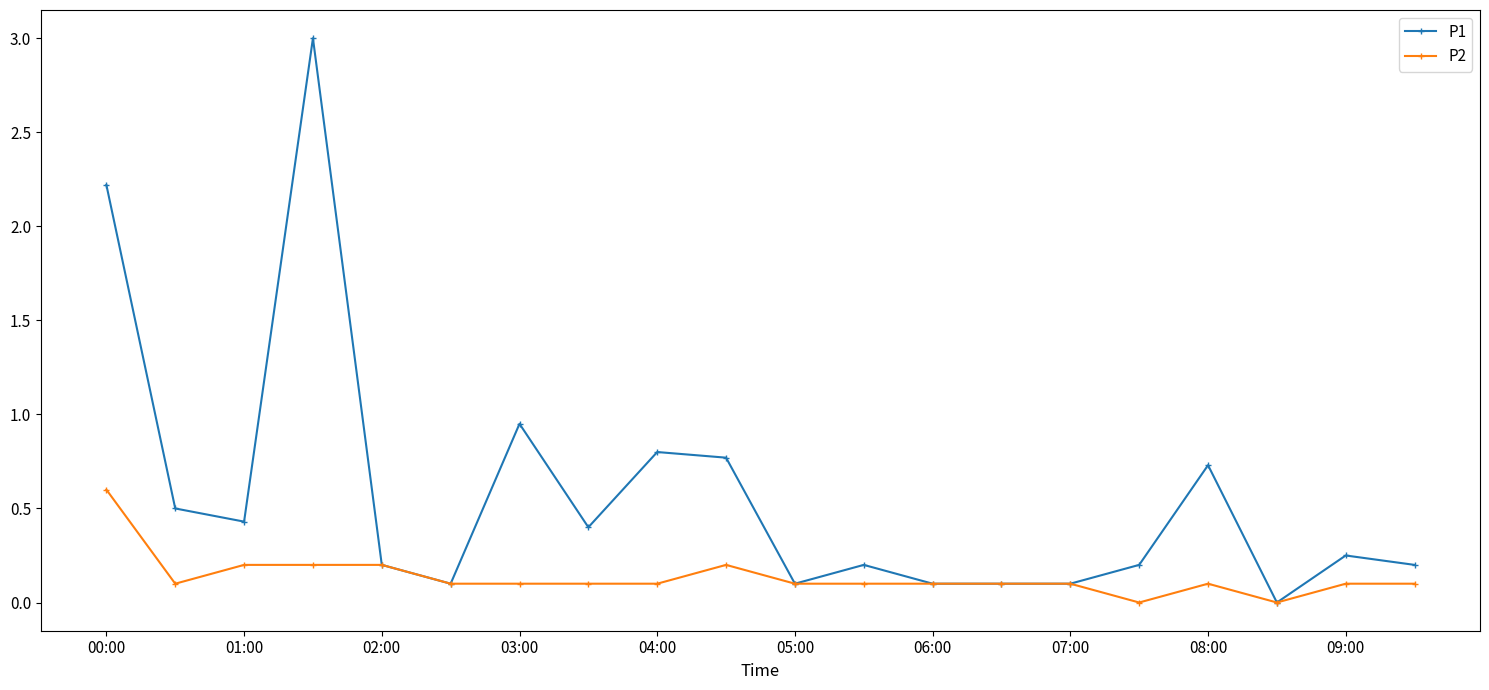

What is the greatest value displayed?

3.0